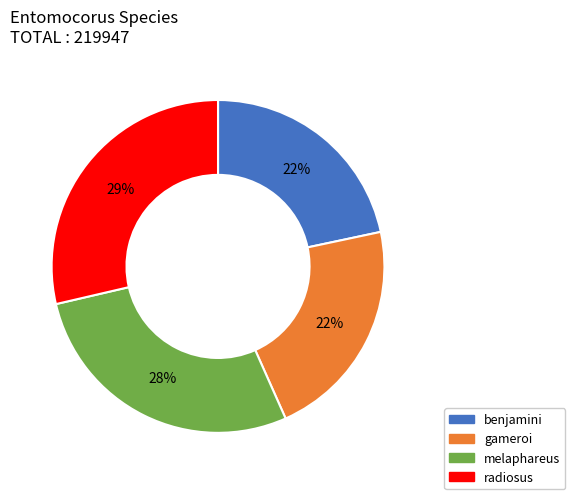

To the nearest percent, what is the difference between the gameroi and radiosus slice percentages?

7%